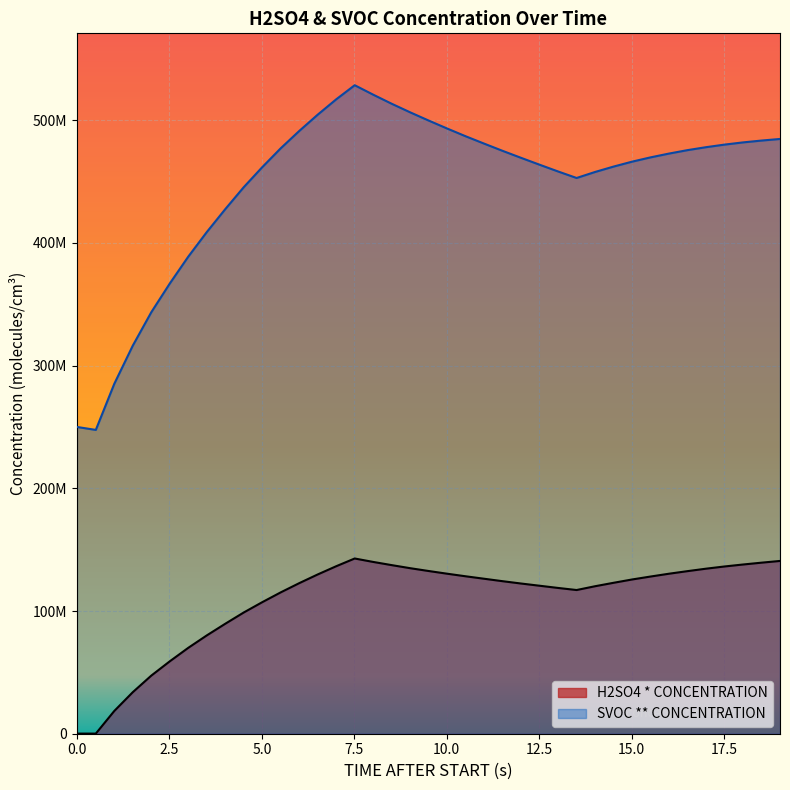

True or false: H2SO4 * CONCENTRATION has a value of 35521027 at 10.

False